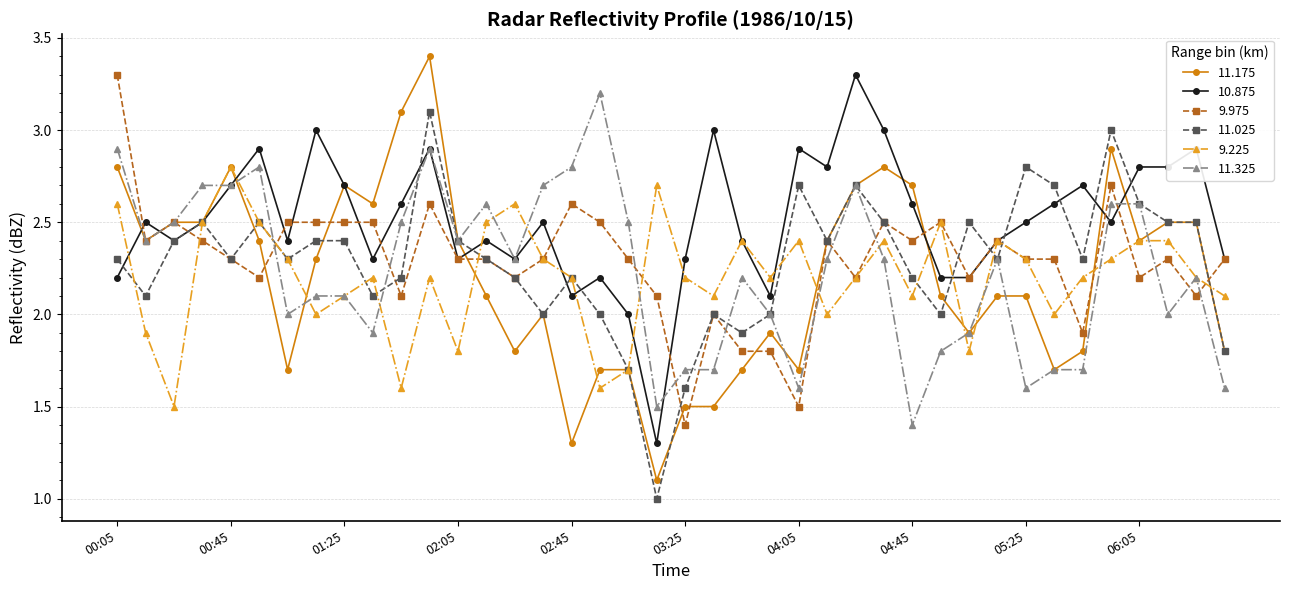

What is the minimum value for 11.175?

1.1